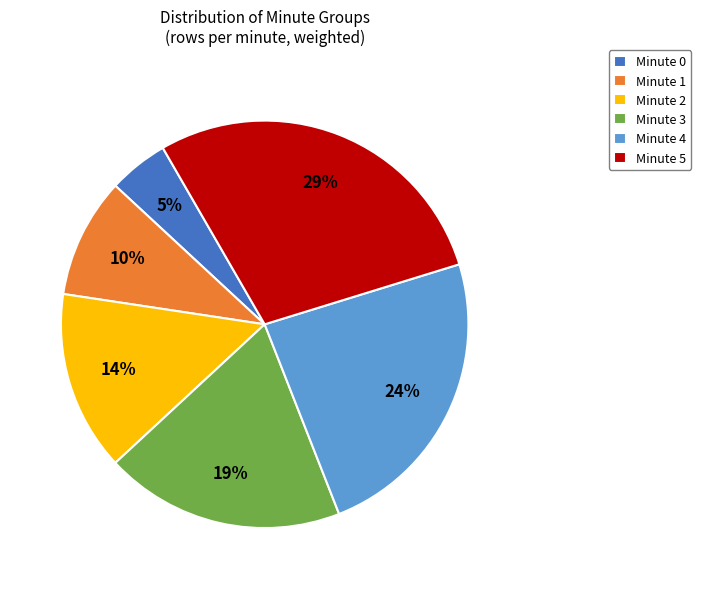

To the nearest percent, what is the average slice percentage?

17%